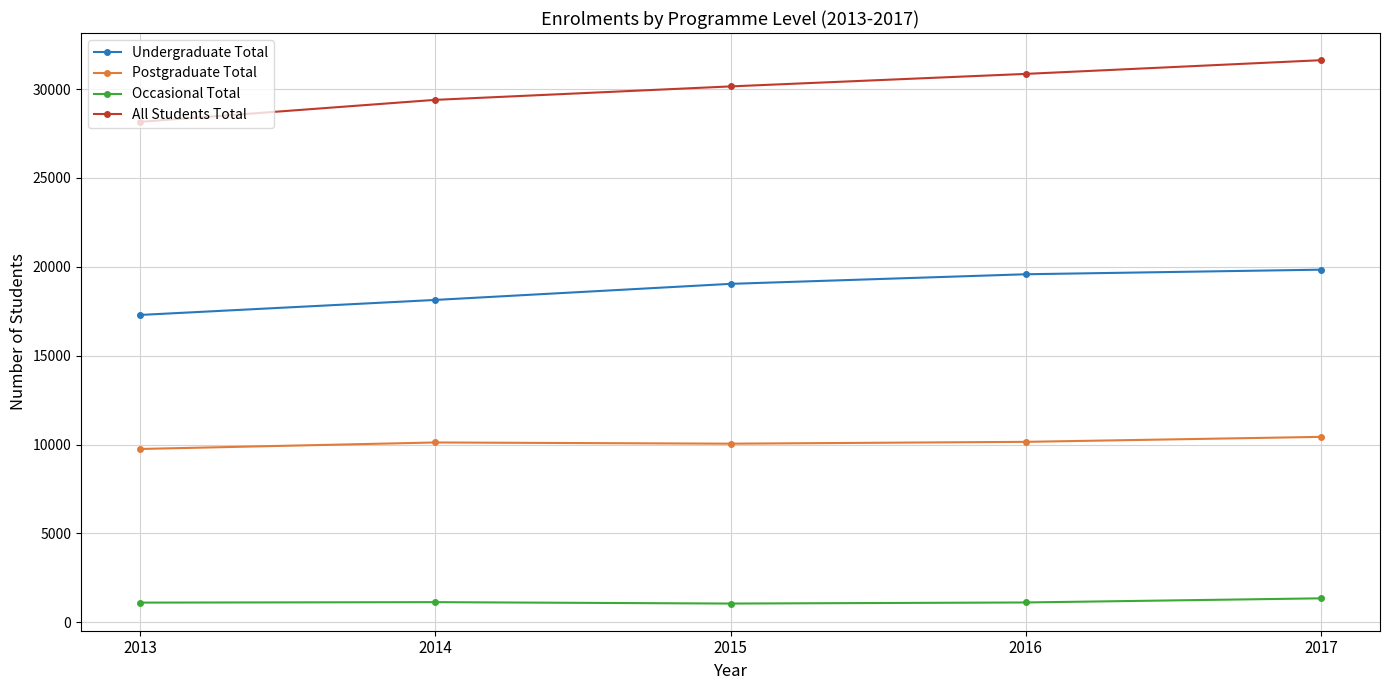

List the series in order of their overall mean, lowest first.

Occasional Total, Postgraduate Total, Undergraduate Total, All Students Total